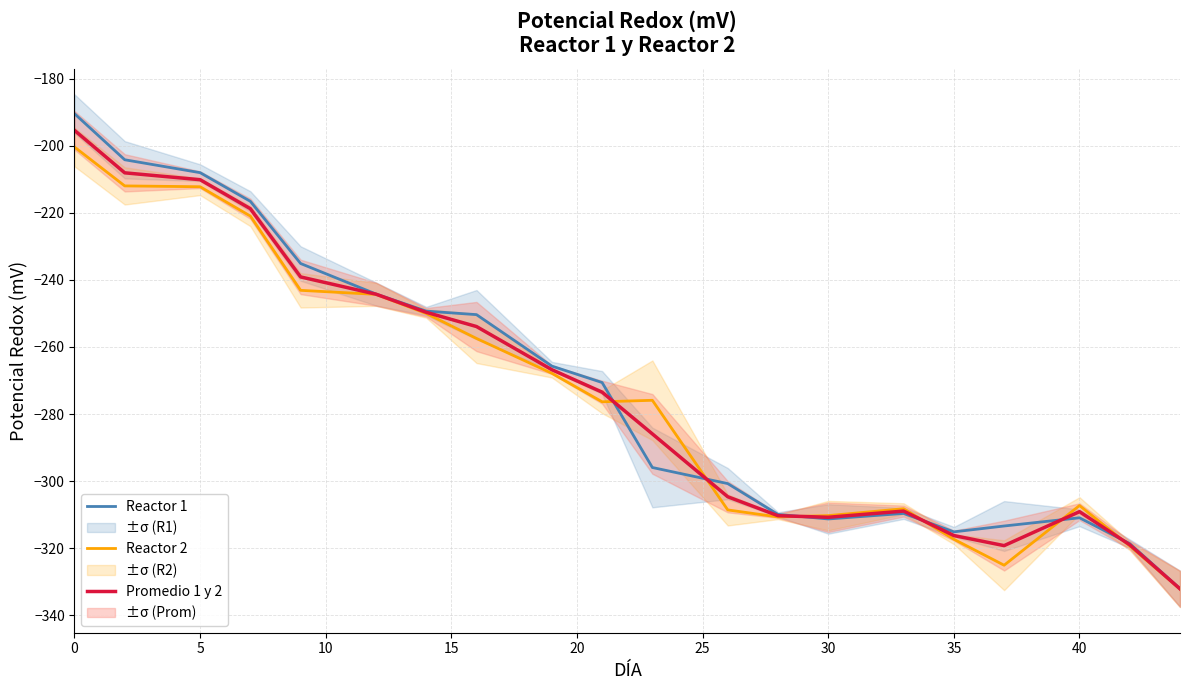

Rank the series by their average value, from lowest to highest.

Reactor 2, Promedio 1 y 2, Reactor 1